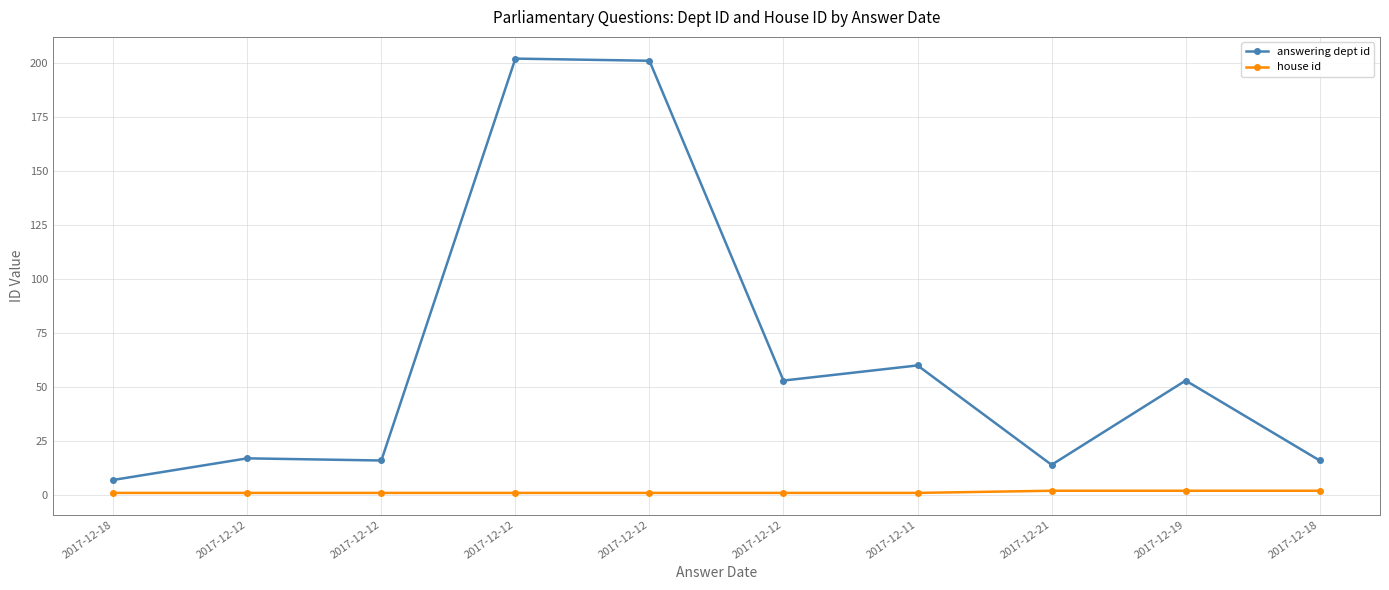

Is it true that house id equals 1 at 2017-12-12?

False